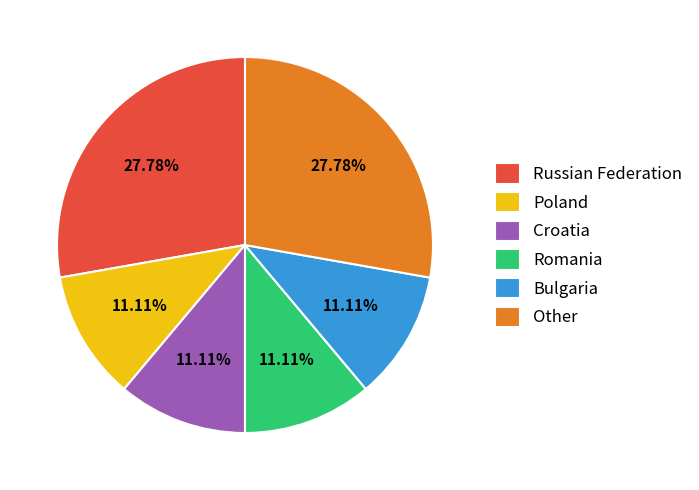

Between Russian Federation and Bulgaria, which is larger?

Russian Federation